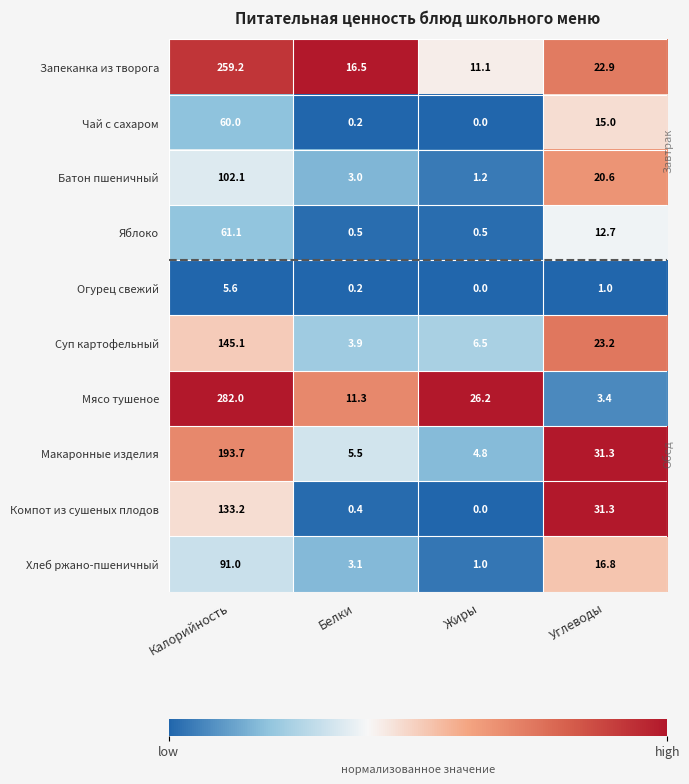

How many distinct data groups are displayed?

10